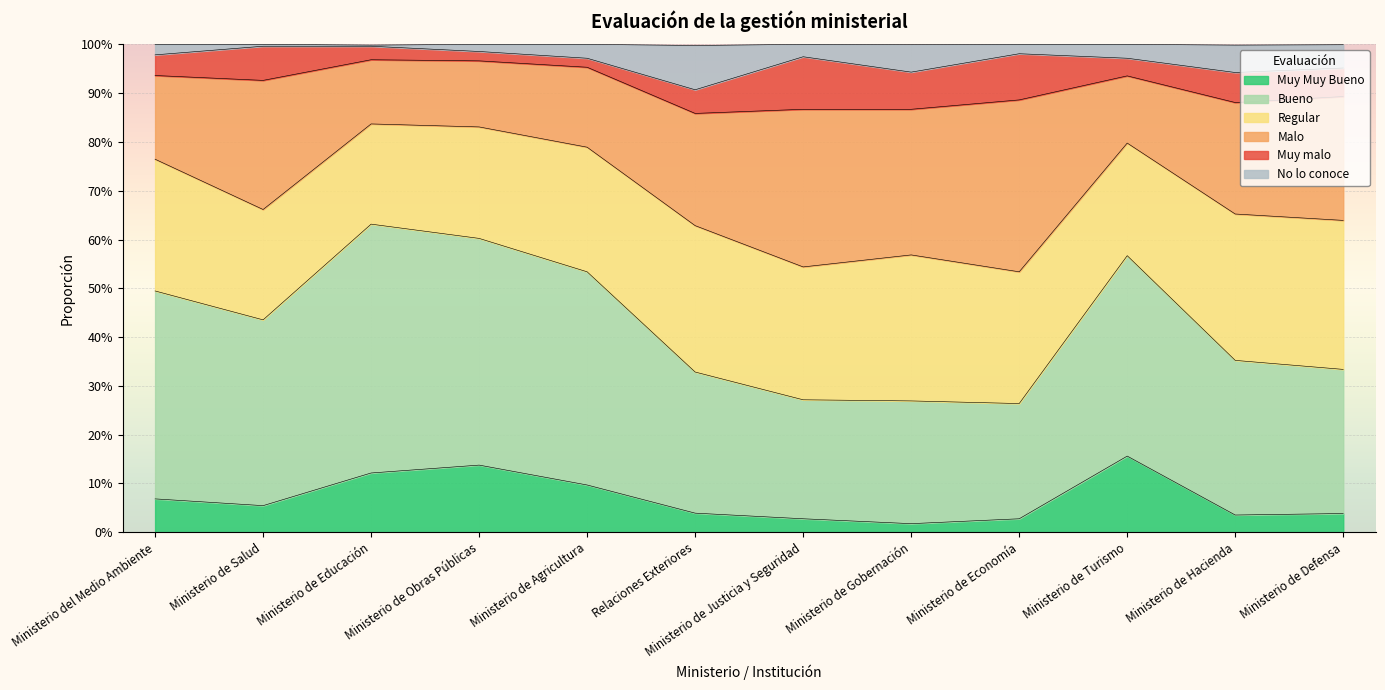

Does the chart display data point markers on the line(s)?

No